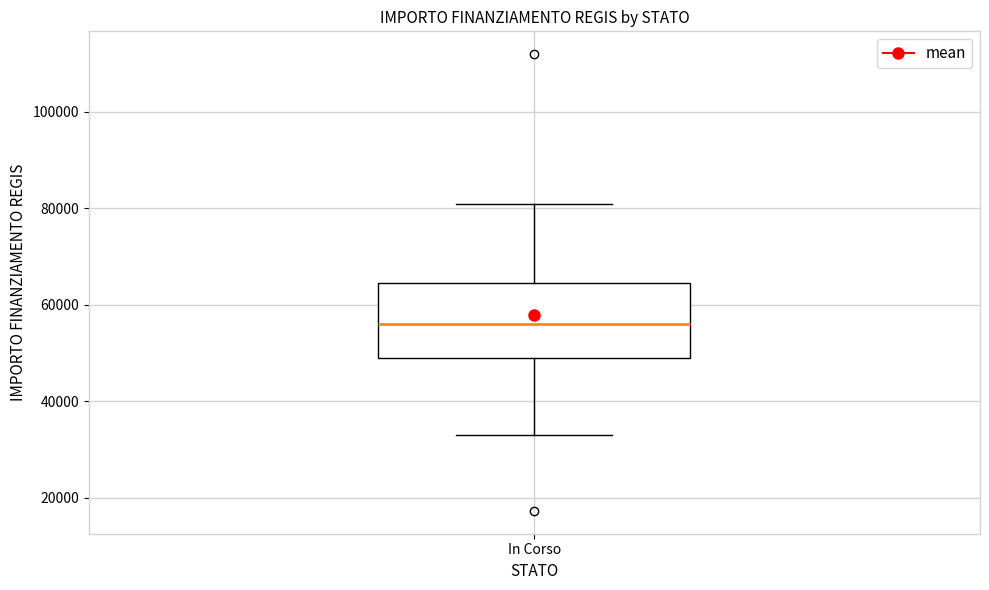

Where is the upper edge of the box for In Corso on the y-axis? The values are not printed on the chart, so give them approximately, as read against the axis.

64000